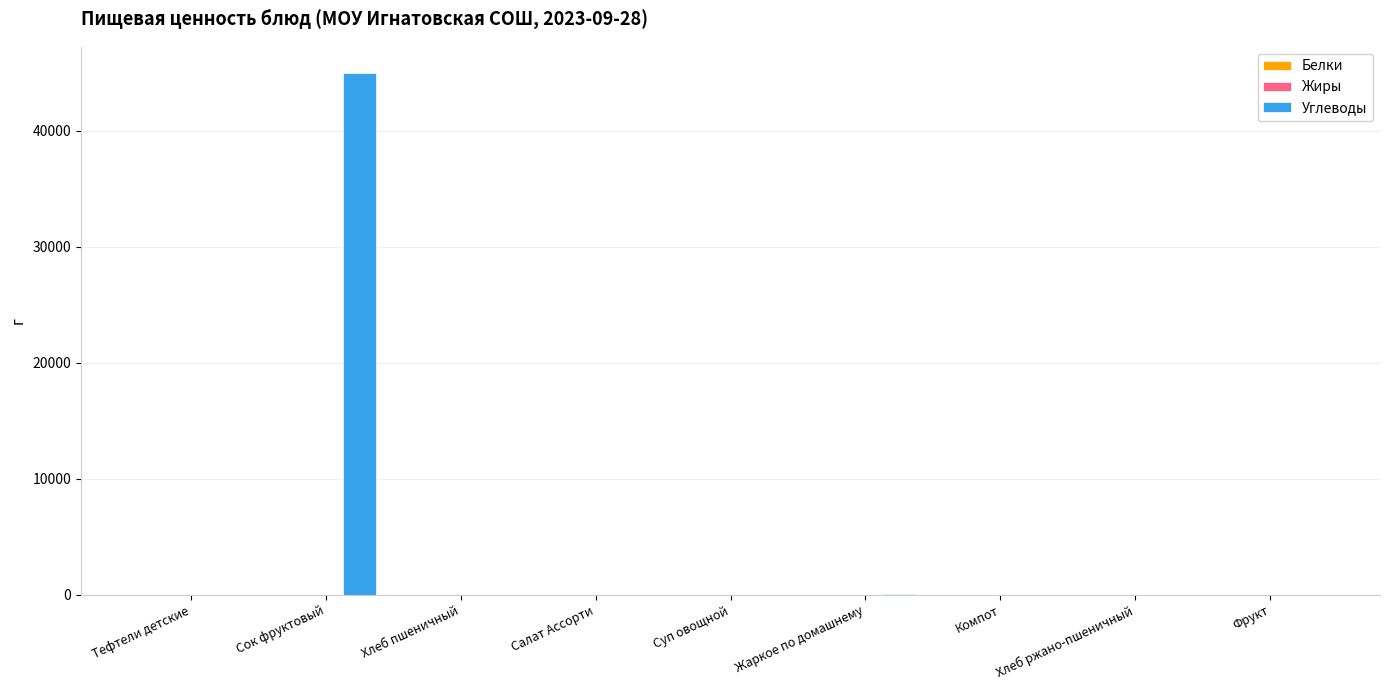

At which label is Углеводы closest to 22490?

Жаркое по домашнему